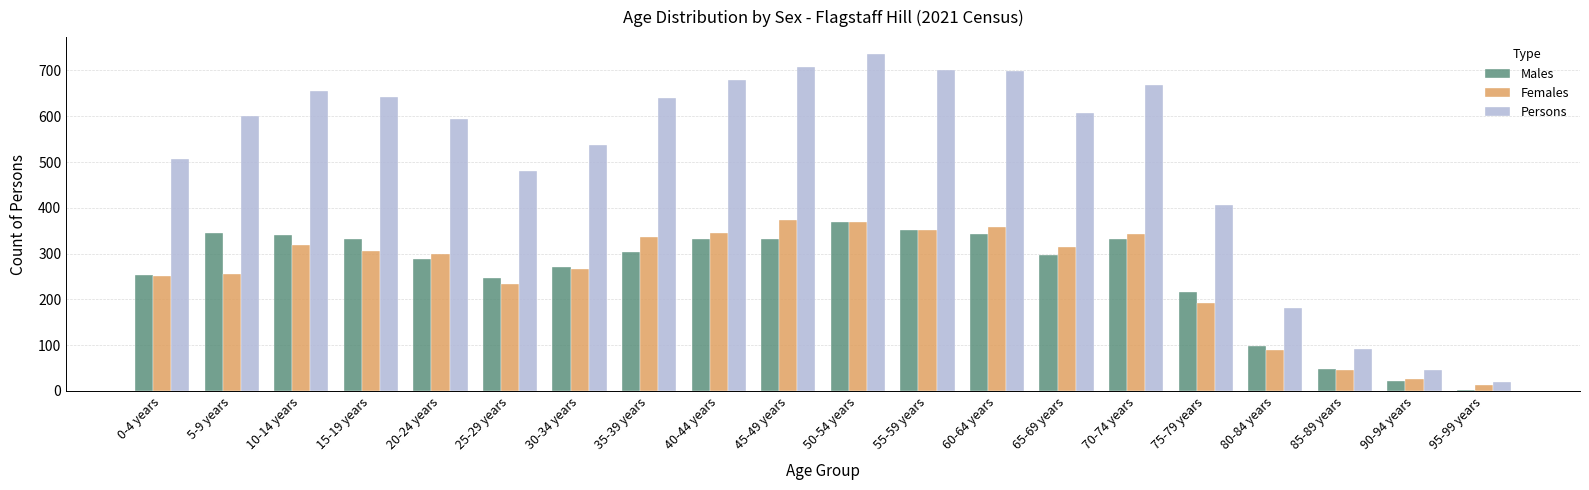

What is the difference between the highest and lowest values at 10-14 years?

337